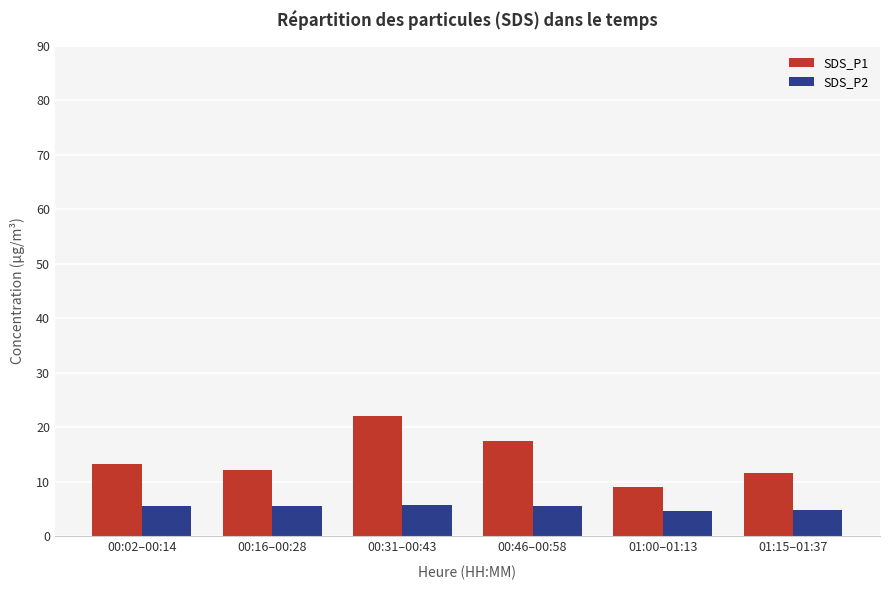

Which category has the highest value across all series?

00:31–00:43